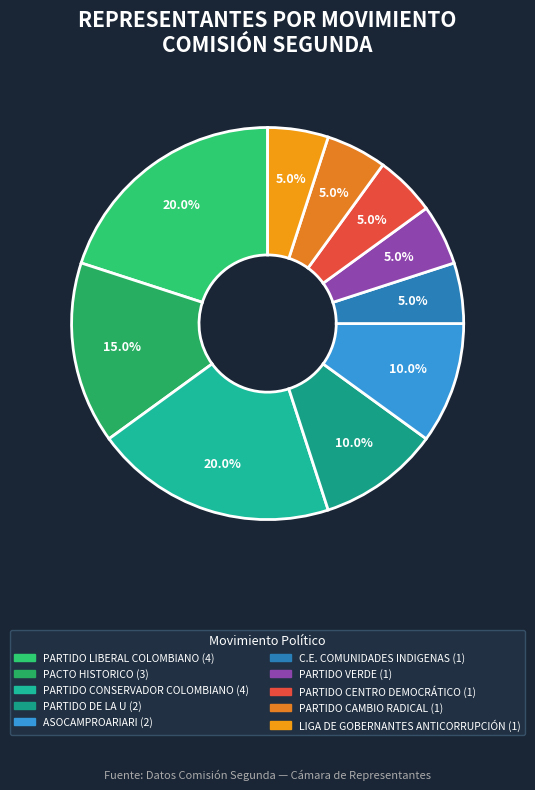

True or false: ASOCAMPROARIARI accounts for 1% of the total.

False